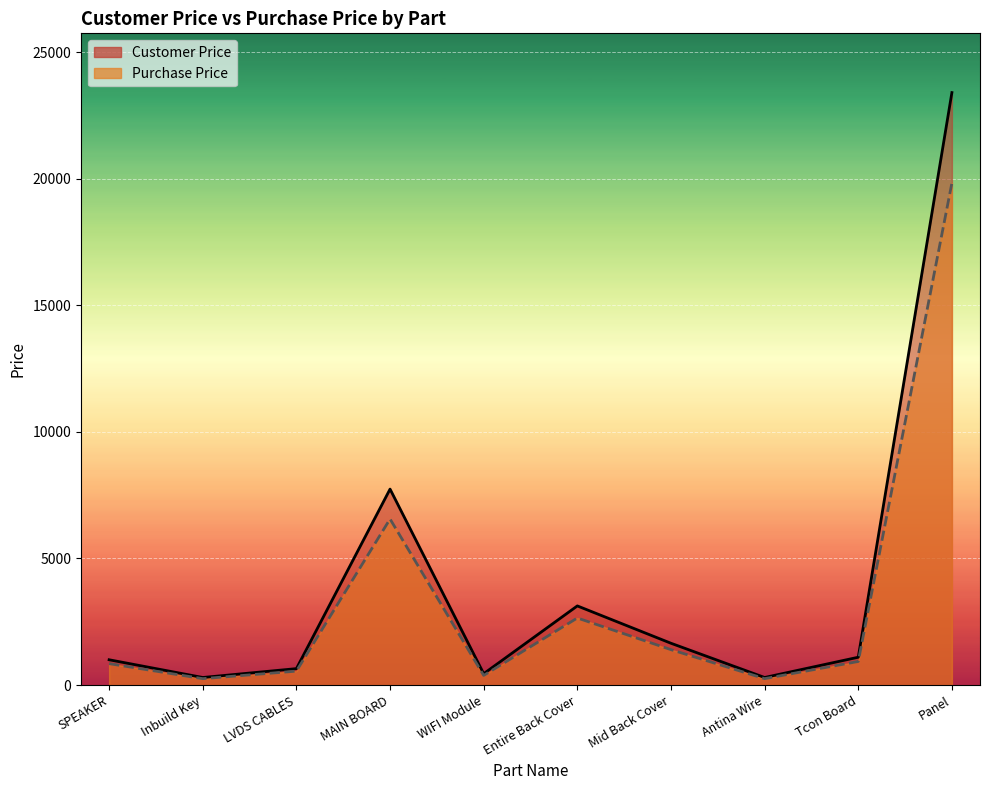

Reading left to right, what are all the values shown in this chart?

Customer Price: 1000.0	300.0	650.0	7740.0	450.0	3127.0	1652.0	300.0	1100.0	23400.0
Purchase Price: 847.0	254.0	550.8	6559.3	381.0	2650.0	1400.0	254.0	932.0	19830.0